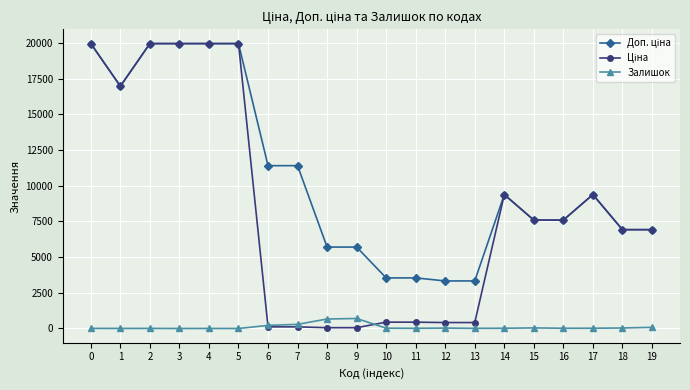

What is the greatest value displayed?

19964.2